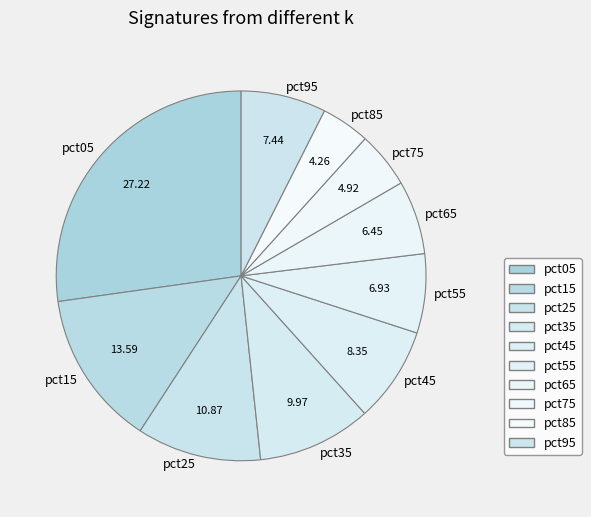

Is the sum of pct45 and pct85 greater than half?

No